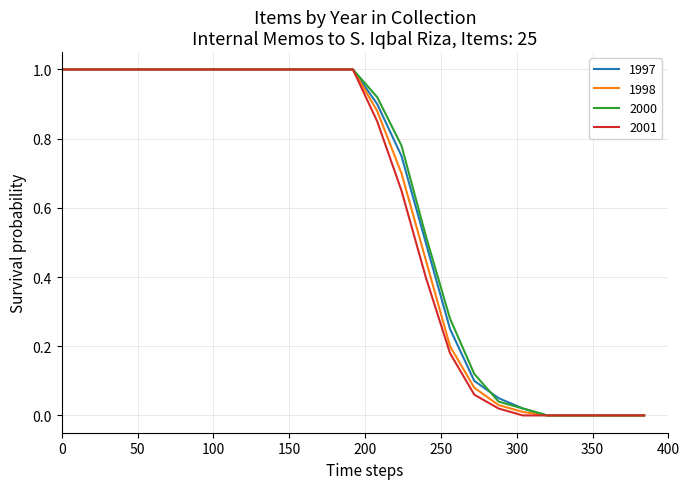

What is the maximum value shown in the chart?

1.0